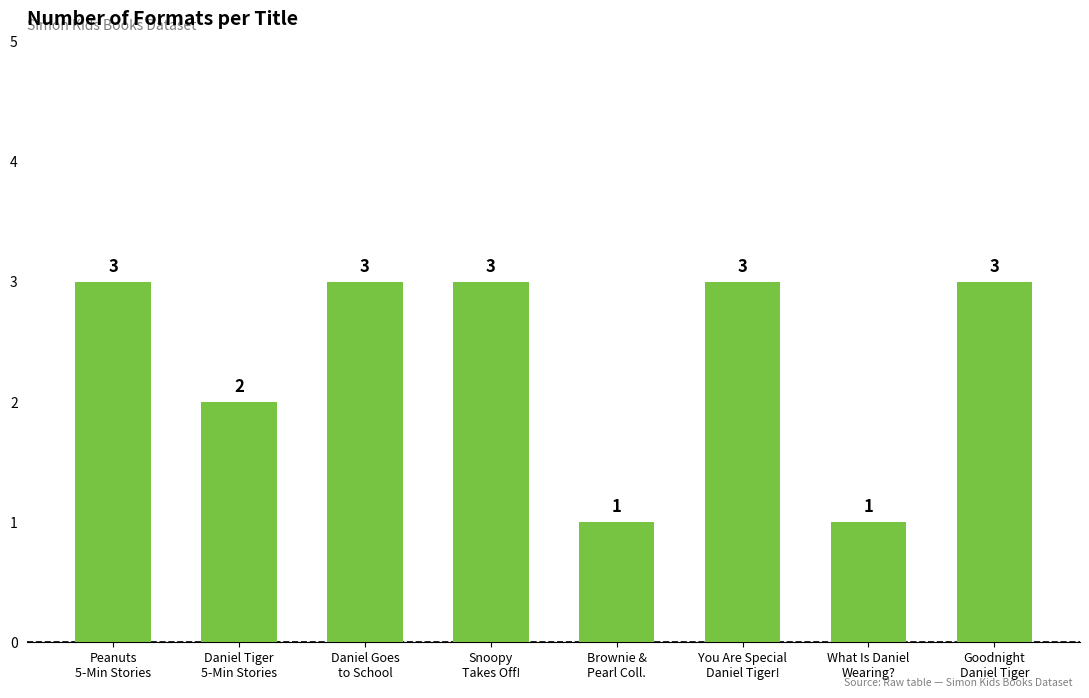

What is the maximum value shown in the chart?

3